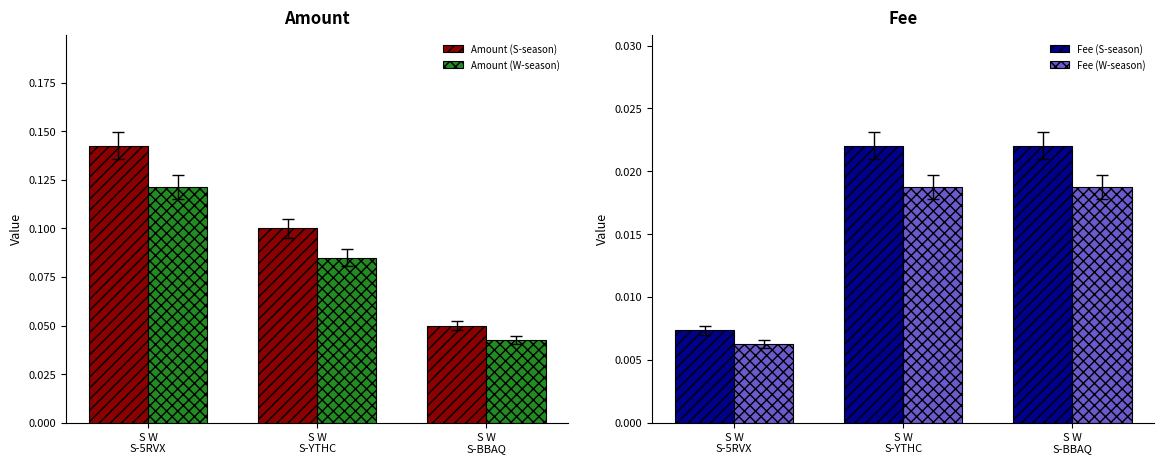

Which category has the lowest value in the Amount (W-season) series?

S W
S-BBAQ